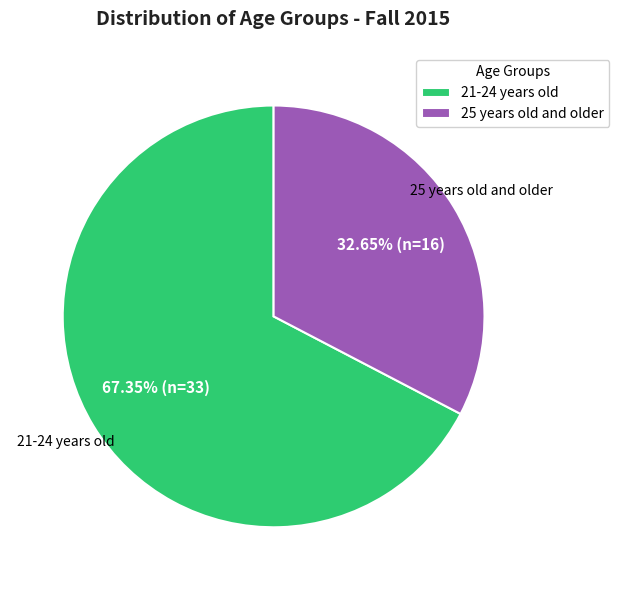

To the nearest percent, what portion does 25 years old and older represent?

33%